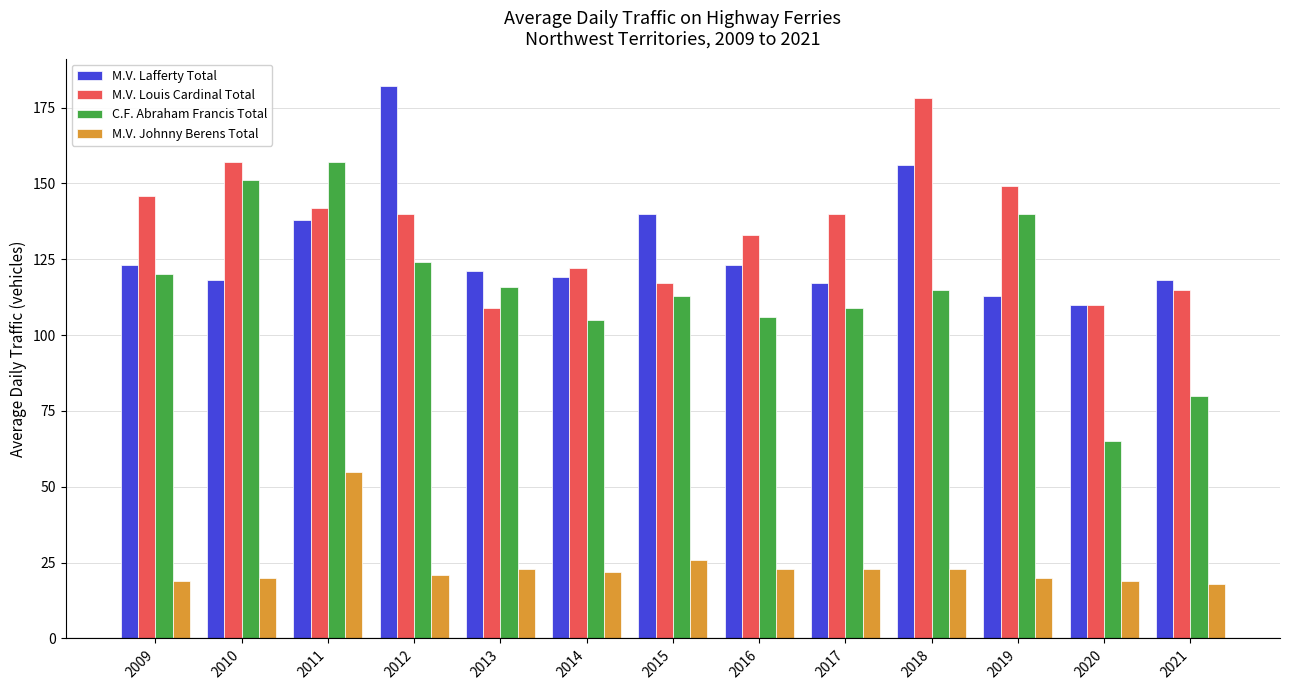

What is the highest value of the M.V. Johnny Berens Total series?

55